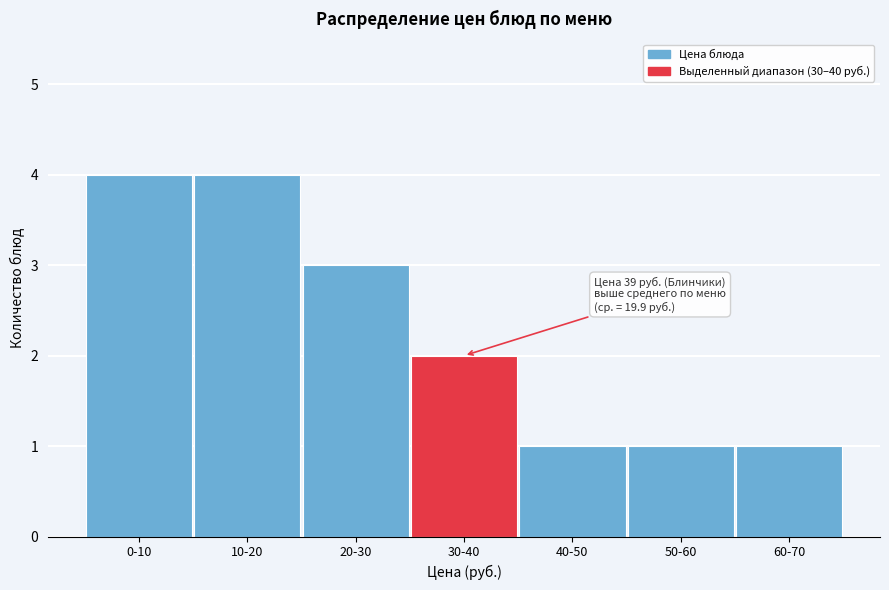

Reading left to right, extract all data points from this chart.

0-10=4	10-20=4	20-30=3	30-40=2	40-50=1	50-60=1	60-70=1